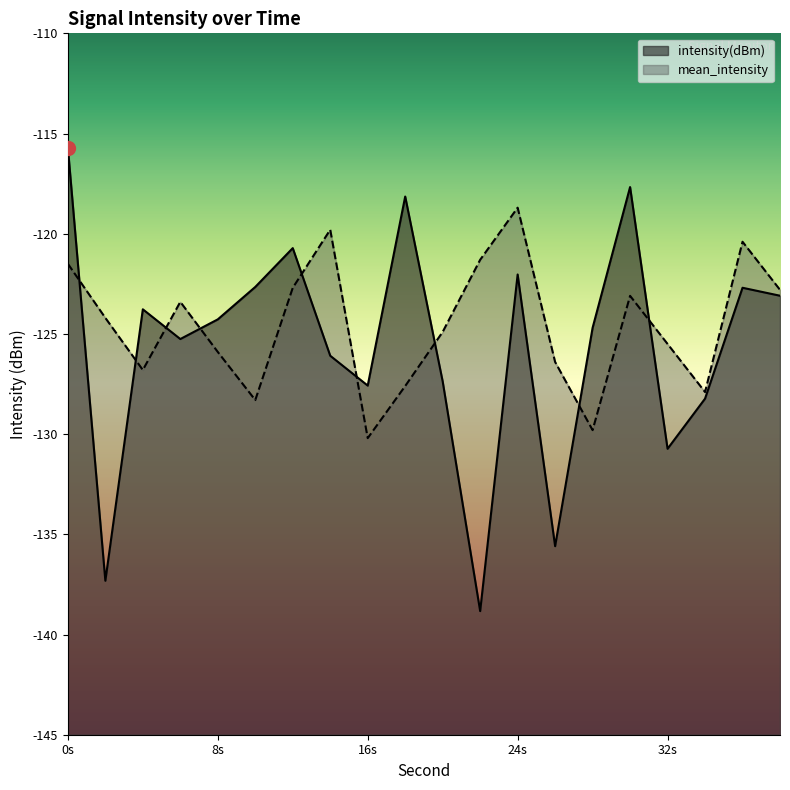

True or false: intensity(dBm) has more than 1 points higher than both neighbors.

True